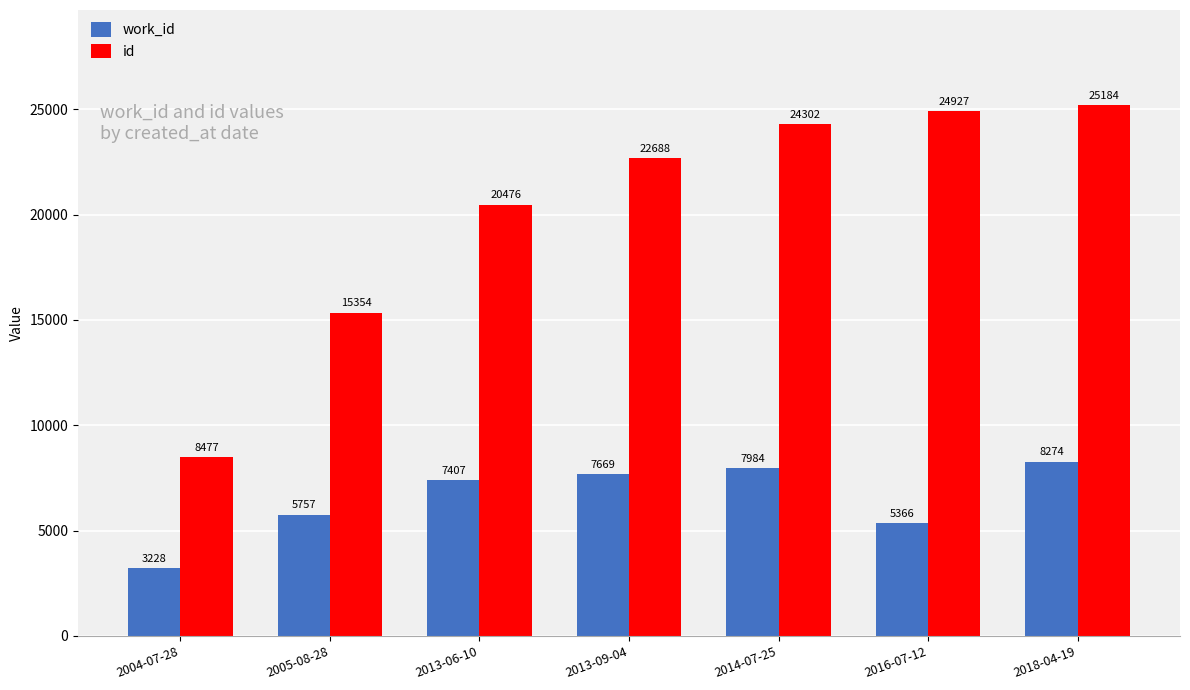

What is the value of the id bar at the 3rd from the left?

20476